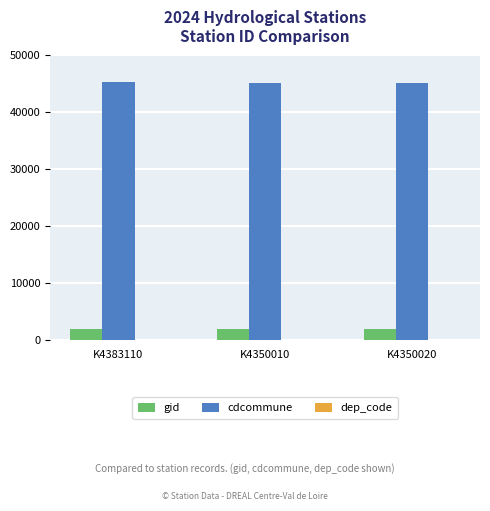

How many groups of bars are there?

3